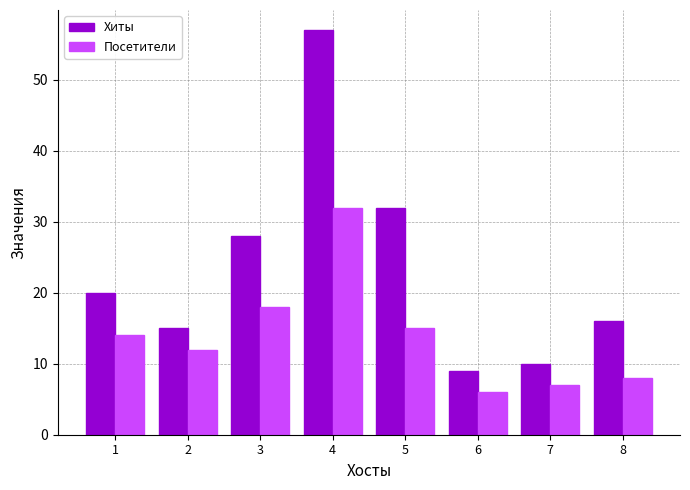

List the series in order of their overall mean, lowest first.

Посетители, Хиты